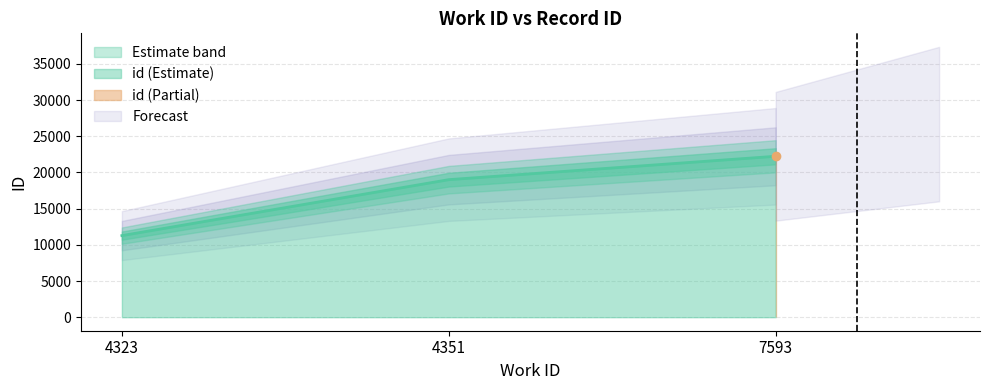

List the labels in order of value, largest first.

7593, 4351, 4323